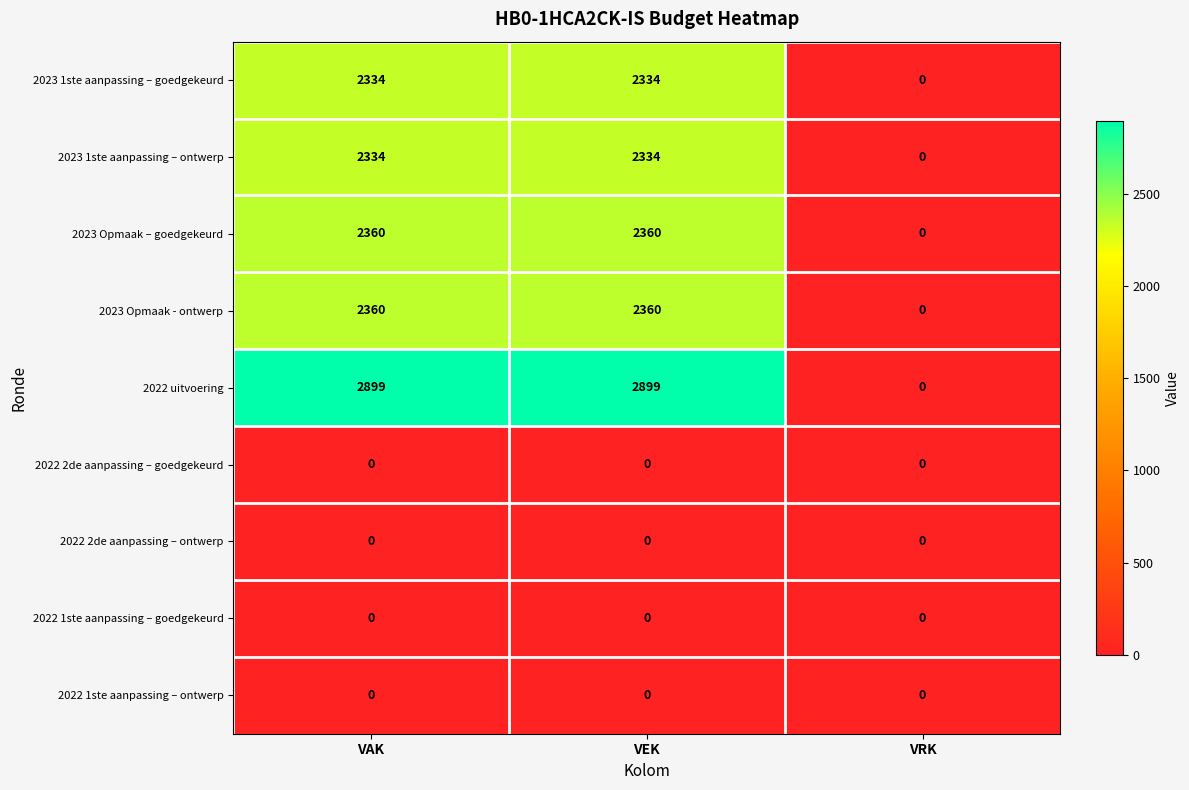

What is the difference between the maximum and minimum values in the 2022 uitvoering series?

2899